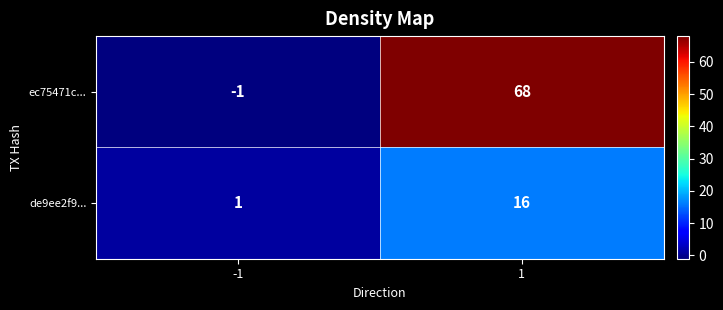

The de9ee2f9... series shows 16 at 1. True or false?

True